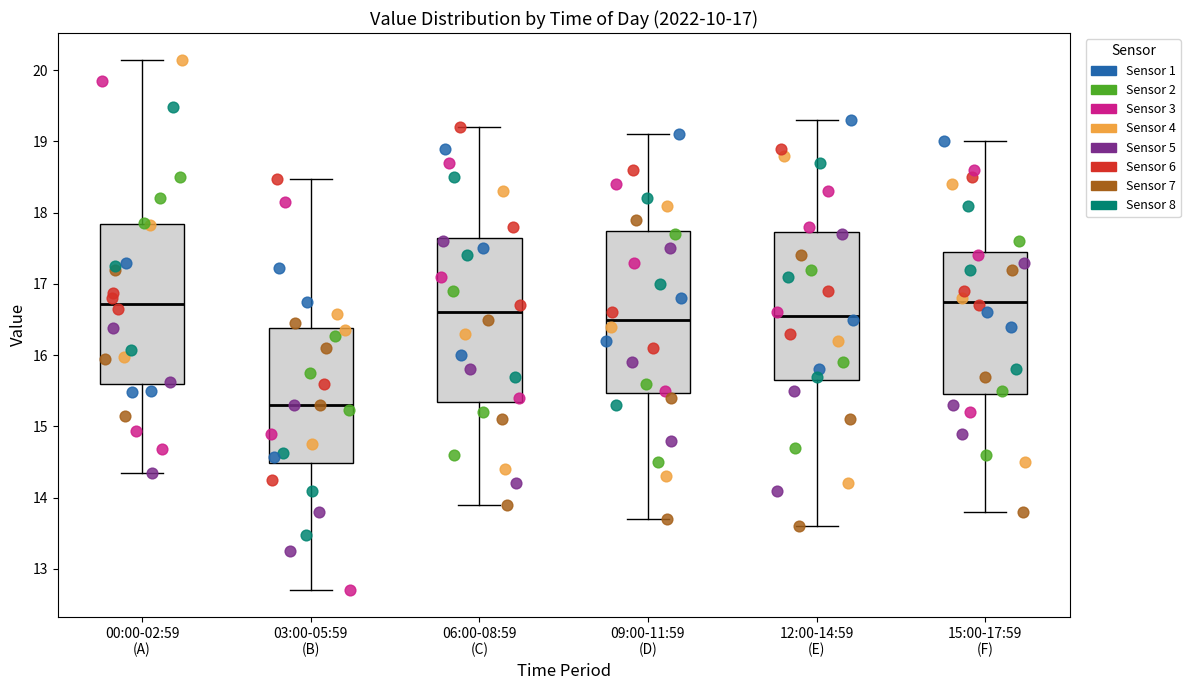

Reading left to right, transcribe this box plot: for each box, give where its median line is, the range the box spans, and where its two whiskers end, as read against the y-axis. The values are not printed on the chart, so give them approximately, as read against the axis.

00:00-02:59 (A): median 16.7, box 15.6 to 17.8, whiskers 14.4 to 20.2
03:00-05:59 (B): median 15.3, box 14.5 to 16.4, whiskers 12.7 to 18.5
06:00-08:59 (C): median 16.6, box 15.4 to 17.7, whiskers 13.9 to 19.2
09:00-11:59 (D): median 16.5, box 15.5 to 17.8, whiskers 13.7 to 19.1
12:00-14:59 (E): median 16.6, box 15.7 to 17.7, whiskers 13.6 to 19.3
15:00-17:59 (F): median 16.8, box 15.5 to 17.5, whiskers 13.8 to 19.0